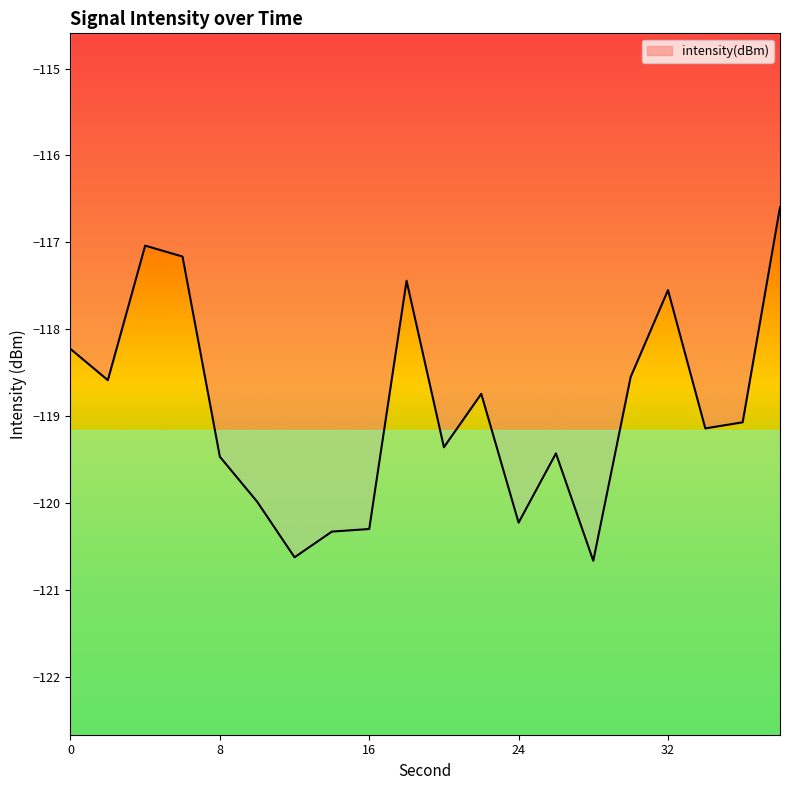

What is the difference between the maximum and minimum values?

4.1